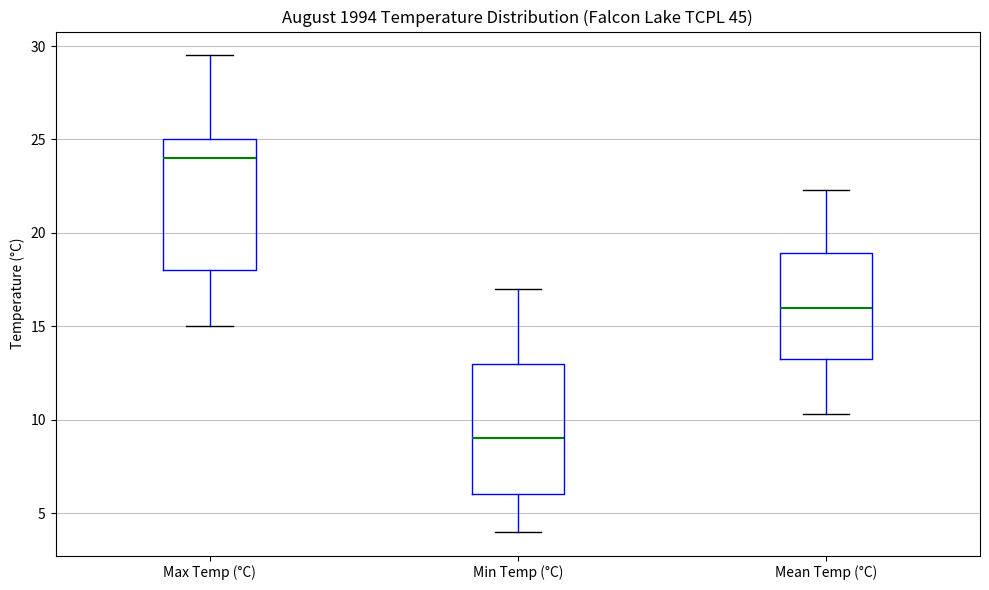

Reading left to right, read every box against the y-axis: the position of its median line, the range the box covers, and the ends of its whiskers. The values are not printed on the chart, so give them approximately, as read against the axis.

Max Temp (°C): median 24.0, box 18.0 to 25.0, whiskers 15.0 to 29.5
Min Temp (°C): median 9.0, box 6.0 to 13.0, whiskers 4.0 to 17.0
Mean Temp (°C): median 16.0, box 13.5 to 19.0, whiskers 10.5 to 22.5